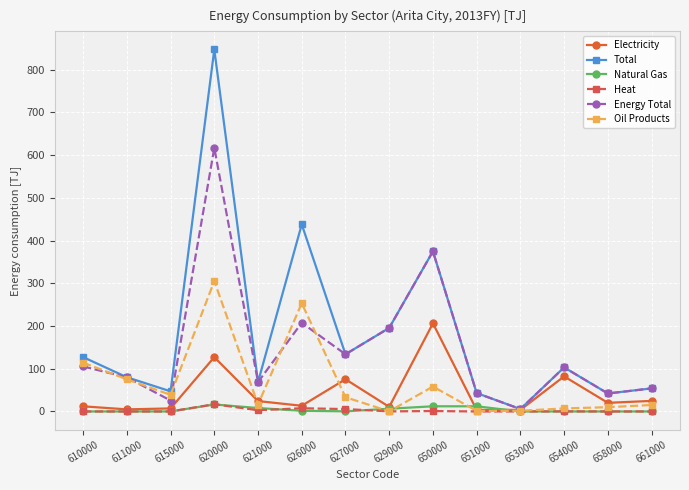

Which category has the highest value in the Oil Products series?

620000